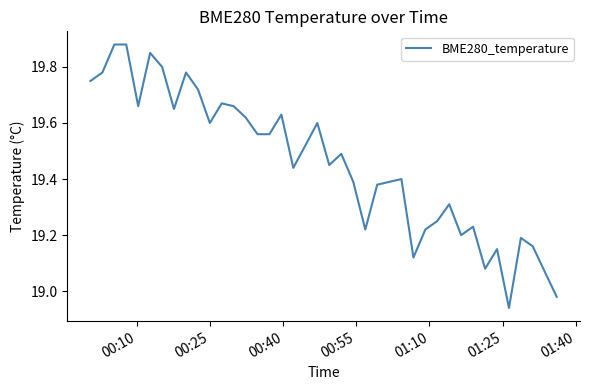

What is the difference between the maximum and minimum values?

0.9